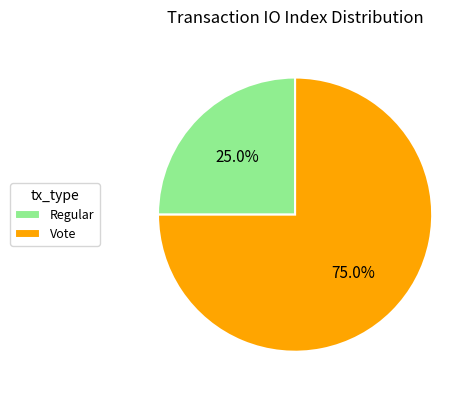

True or false: Regular accounts for 25% of the total.

True